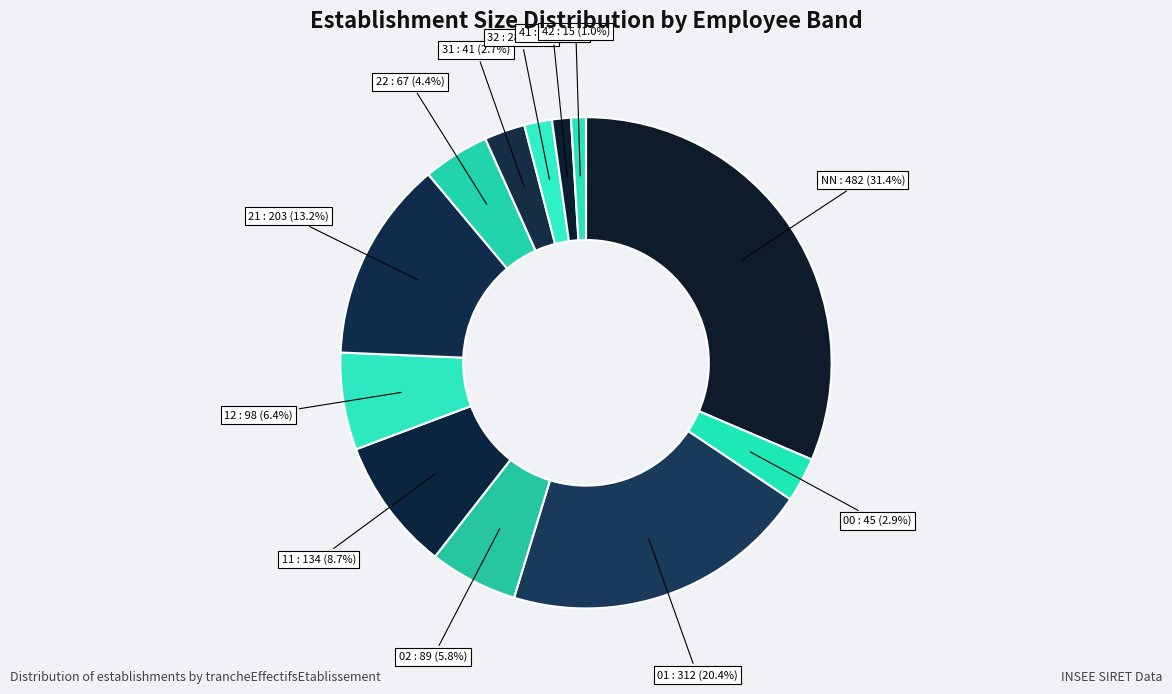

Which has a higher value, 00 : 45 (2.9%) or 11 : 134 (8.7%)?

11 : 134 (8.7%)